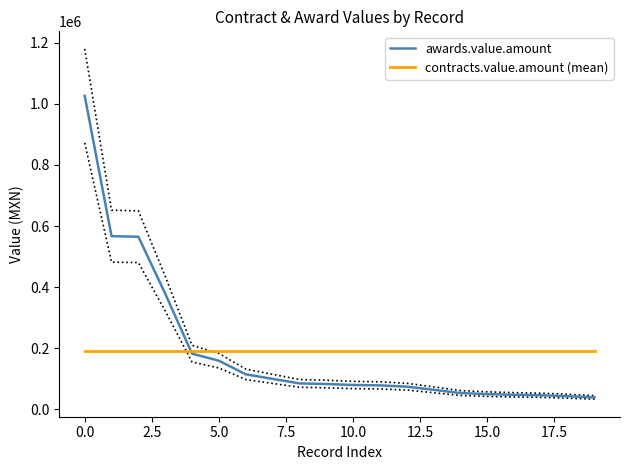

Reading right to left, extract all data points from this chart.

awards.value.amount: 38560.0	42560.0	45600.0	47184.0	49524.0	52972.0	63652.0	73858.9	78080.0	79333.0	82522.8	84586.0	99400.0	114325.1	158912.0	182000.0	378691.7	564976.2	566865.0	1026398.0
contracts.value.amount (mean): 191500.0	191500.0	191500.0	191500.0	191500.0	191500.0	191500.0	191500.0	191500.0	191500.0	191500.0	191500.0	191500.0	191500.0	191500.0	191500.0	191500.0	191500.0	191500.0	191500.0